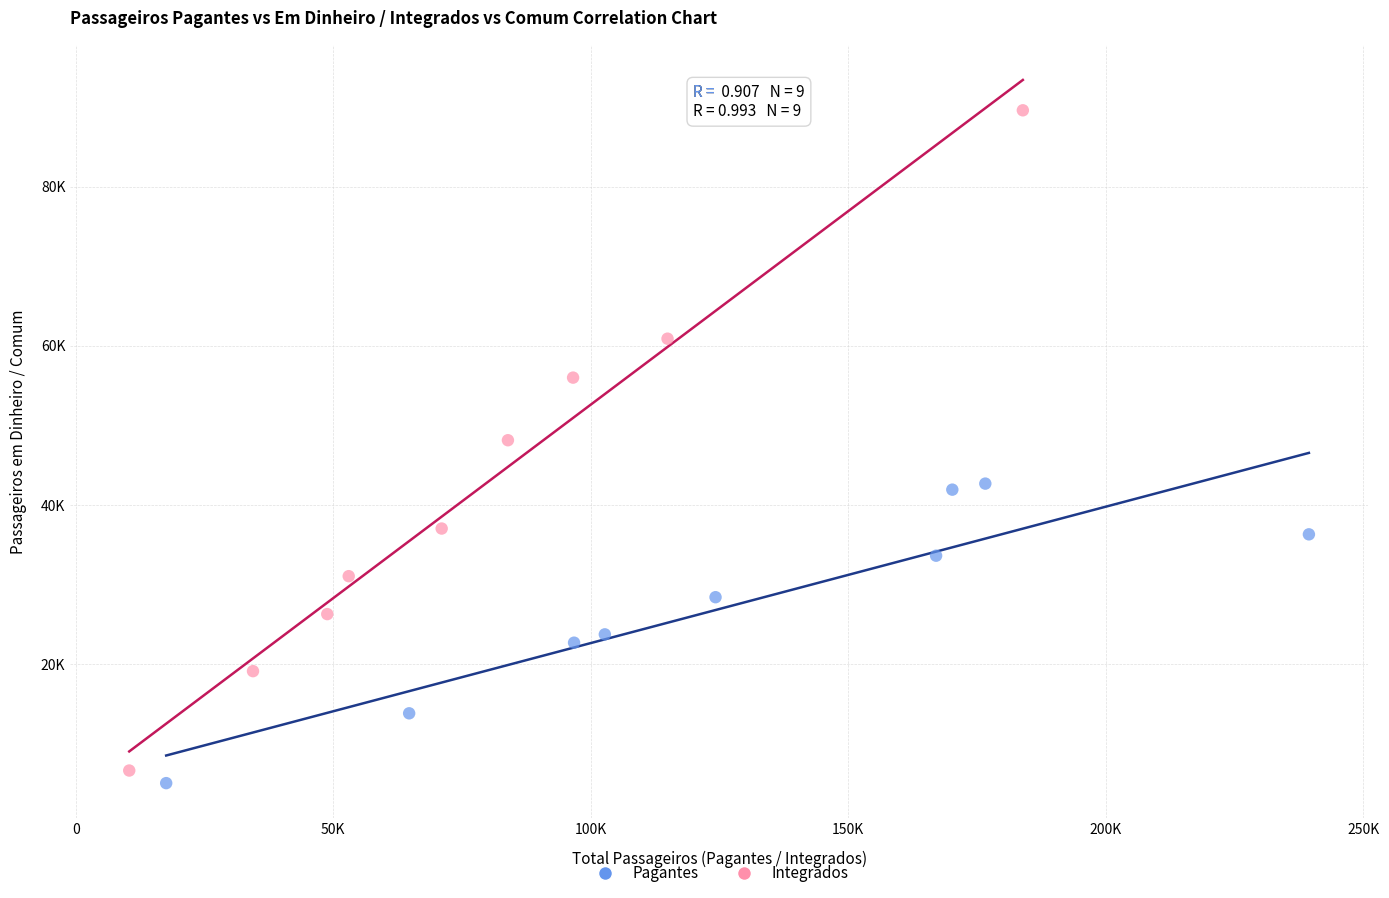

What are all the series names shown in the legend?

Pagantes, Integrados